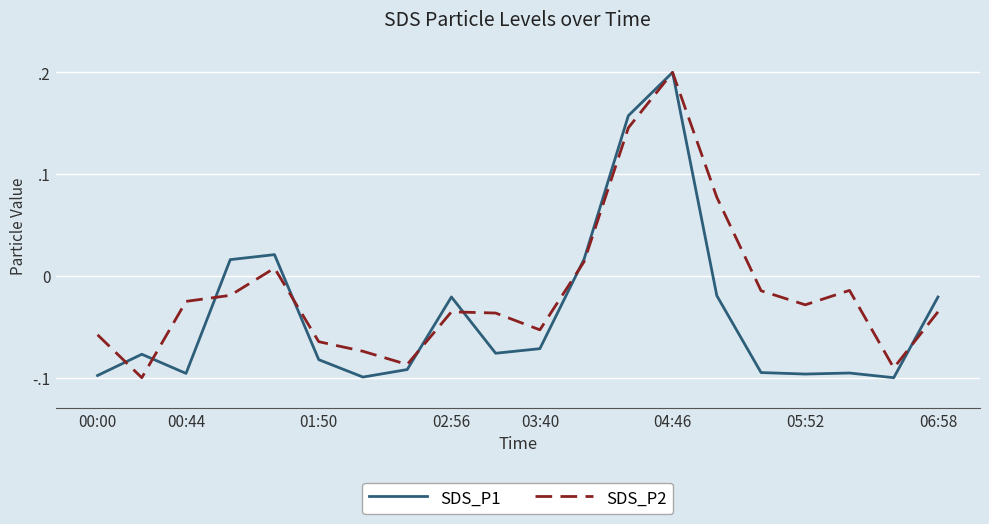

List the series in order of their overall mean, lowest first.

SDS_P1, SDS_P2